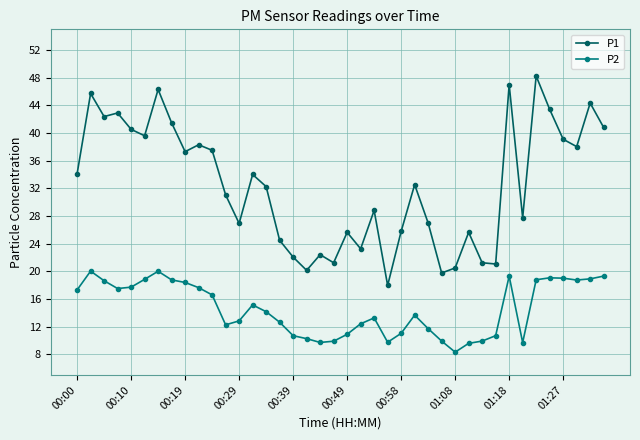

List the series in order of their overall mean, lowest first.

P2, P1